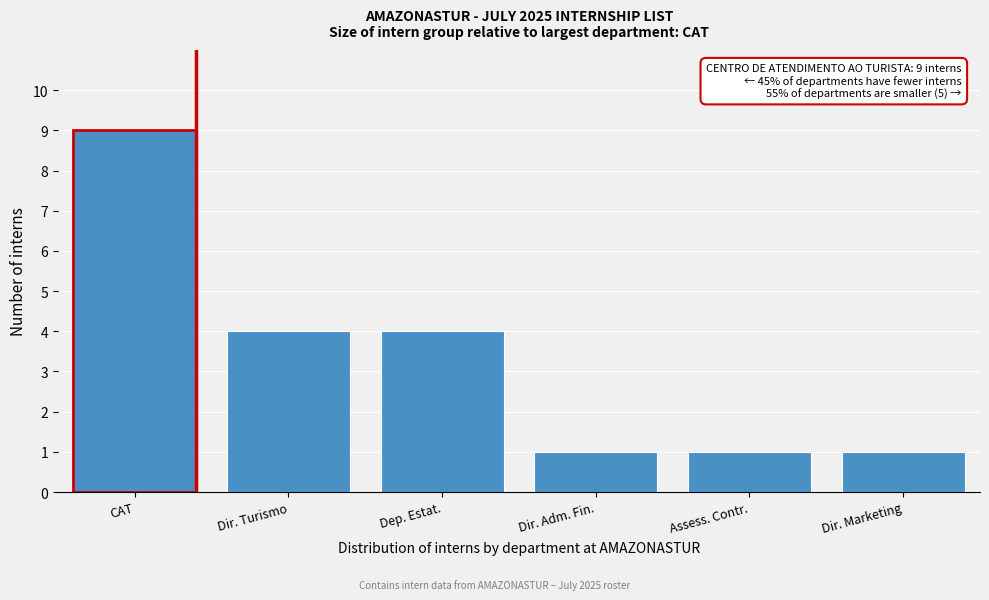

Reading left to right, what are all the values shown in this chart?

9	4	4	1	1	1